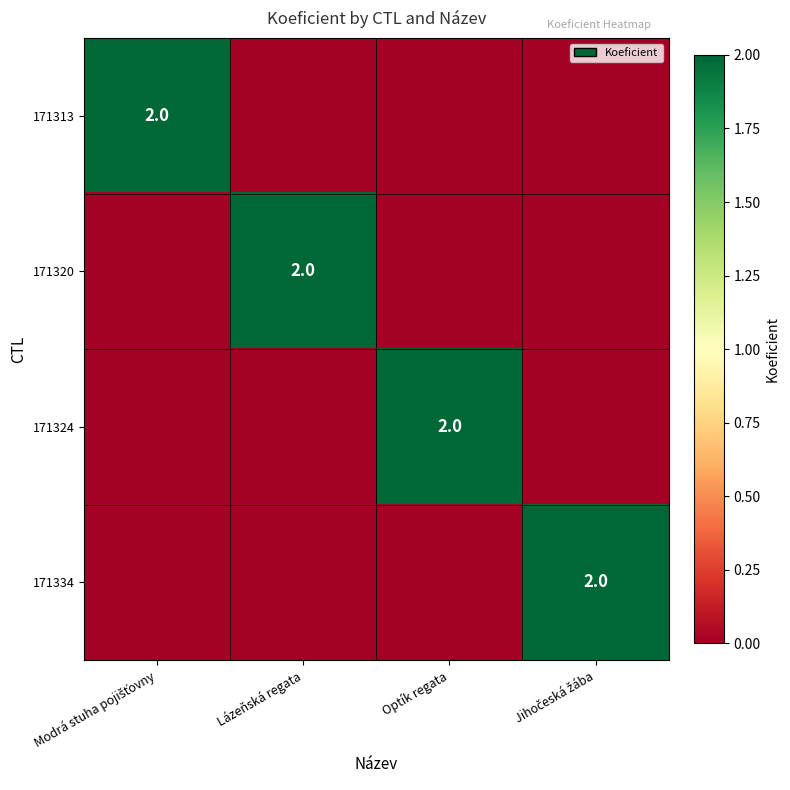

What is the sum of all 171334 values?

2